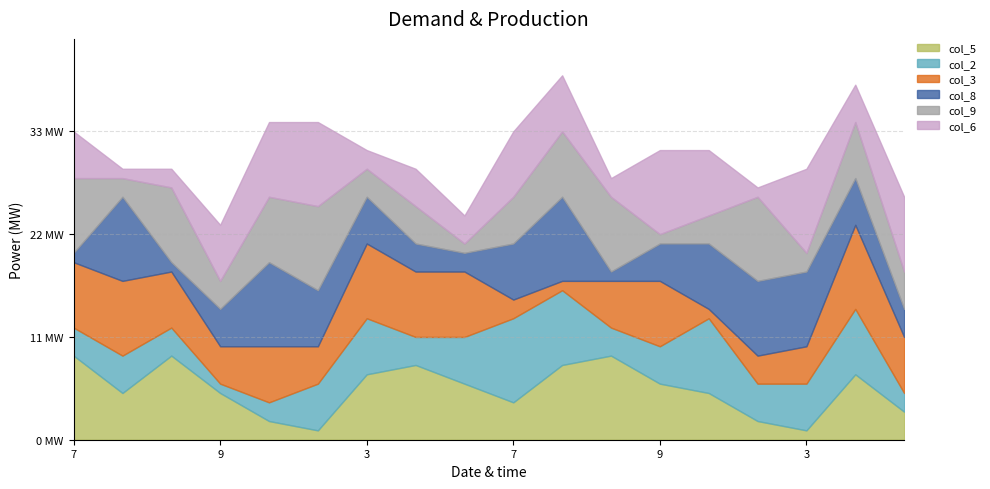

What is the label of the 18th point from the left?

1